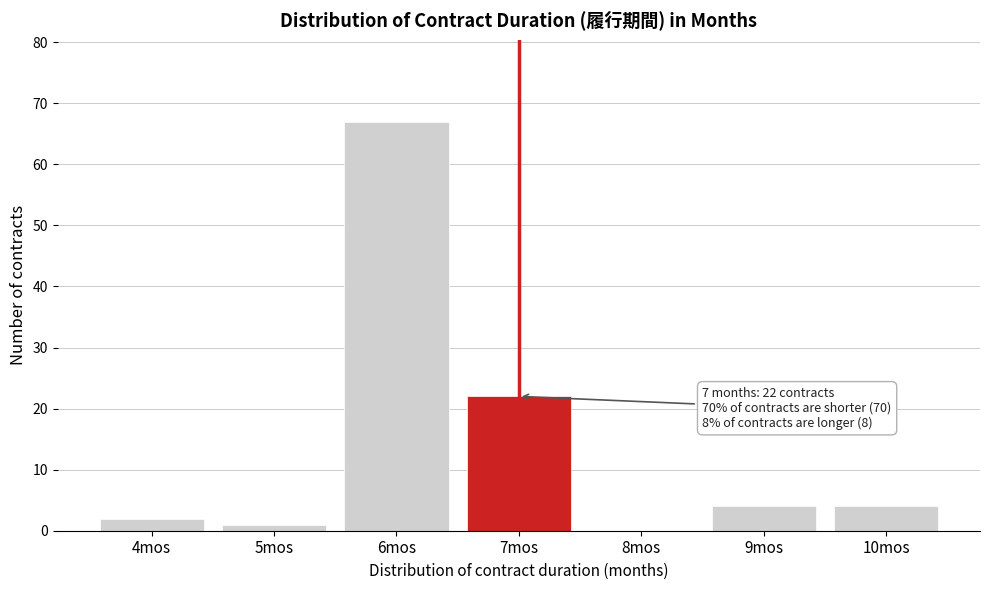

Reading left to right, extract all data points from this chart.

4mos=2	5mos=1	6mos=67	7mos=22	8mos=0	9mos=4	10mos=4